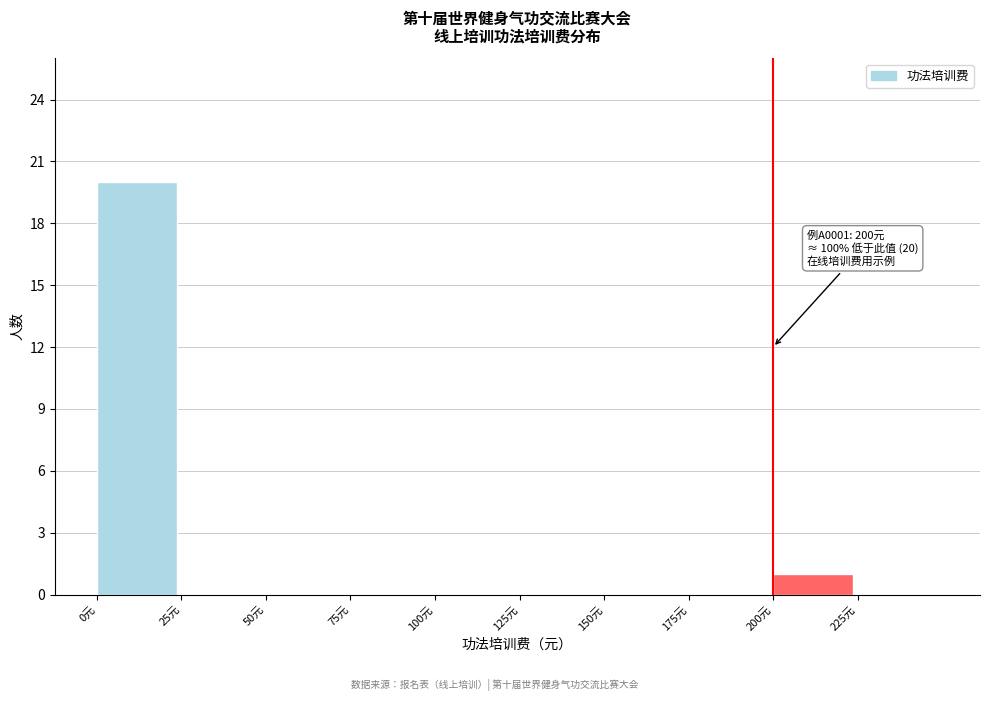

Which range on the x-axis has the tallest bar?

0 to 25